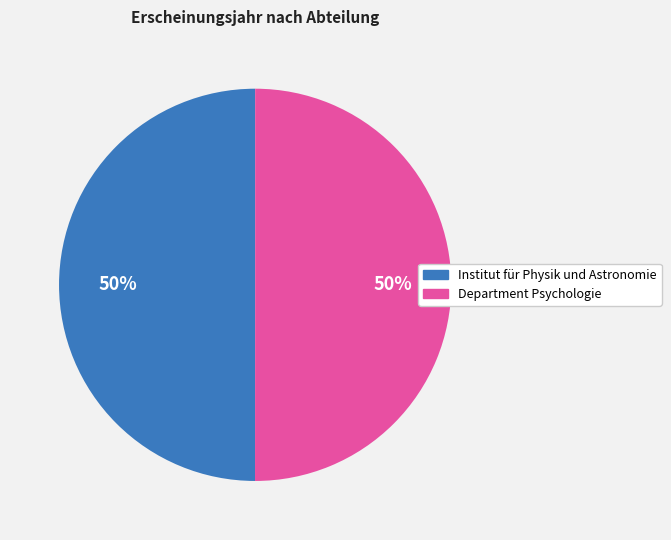

The Institut für Physik und Astronomie slice represents 50% of the pie. True or false?

True